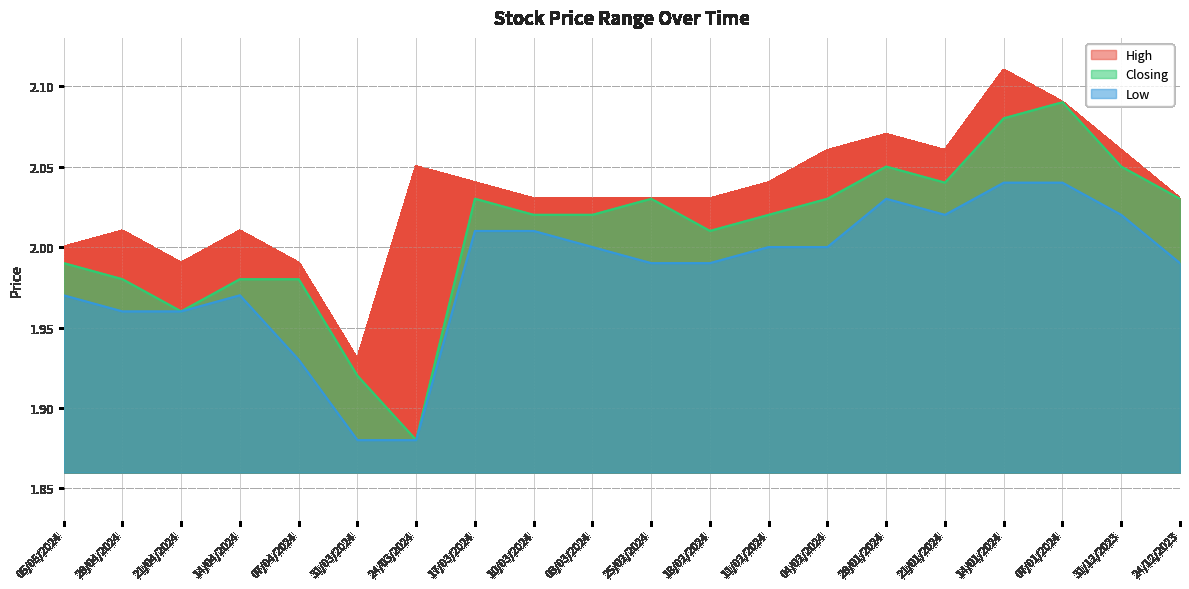

Reading left to right, extract all data points from this chart.

High: 05/05/2024=2.0	28/04/2024=2.0	21/04/2024=2.0	14/04/2024=2.0	07/04/2024=2.0	31/03/2024=1.9	24/03/2024=2.0	17/03/2024=2.0	10/03/2024=2.0	03/03/2024=2.0	25/02/2024=2.0	18/02/2024=2.0	11/02/2024=2.0	04/02/2024=2.1	28/01/2024=2.1	21/01/2024=2.1	14/01/2024=2.1	07/01/2024=2.1	31/12/2023=2.1	24/12/2023=2.0
Closing: 05/05/2024=2.0	28/04/2024=2.0	21/04/2024=2.0	14/04/2024=2.0	07/04/2024=2.0	31/03/2024=1.9	24/03/2024=1.9	17/03/2024=2.0	10/03/2024=2.0	03/03/2024=2.0	25/02/2024=2.0	18/02/2024=2.0	11/02/2024=2.0	04/02/2024=2.0	28/01/2024=2.0	21/01/2024=2.0	14/01/2024=2.1	07/01/2024=2.1	31/12/2023=2.0	24/12/2023=2.0
Low: 05/05/2024=2.0	28/04/2024=2.0	21/04/2024=2.0	14/04/2024=2.0	07/04/2024=1.9	31/03/2024=1.9	24/03/2024=1.9	17/03/2024=2.0	10/03/2024=2.0	03/03/2024=2.0	25/02/2024=2.0	18/02/2024=2.0	11/02/2024=2.0	04/02/2024=2.0	28/01/2024=2.0	21/01/2024=2.0	14/01/2024=2.0	07/01/2024=2.0	31/12/2023=2.0	24/12/2023=2.0